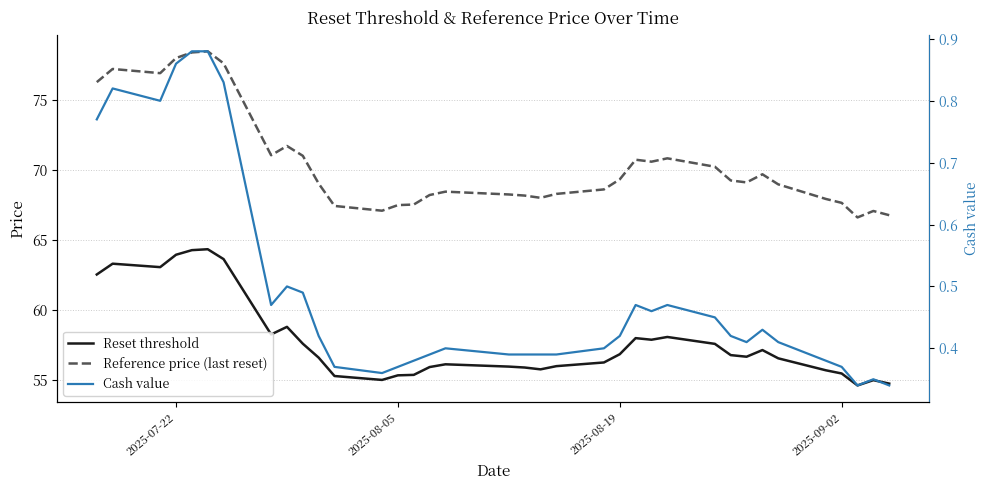

List the series in order of their overall mean, highest first.

Reference price (last reset), Reset threshold, Cash value